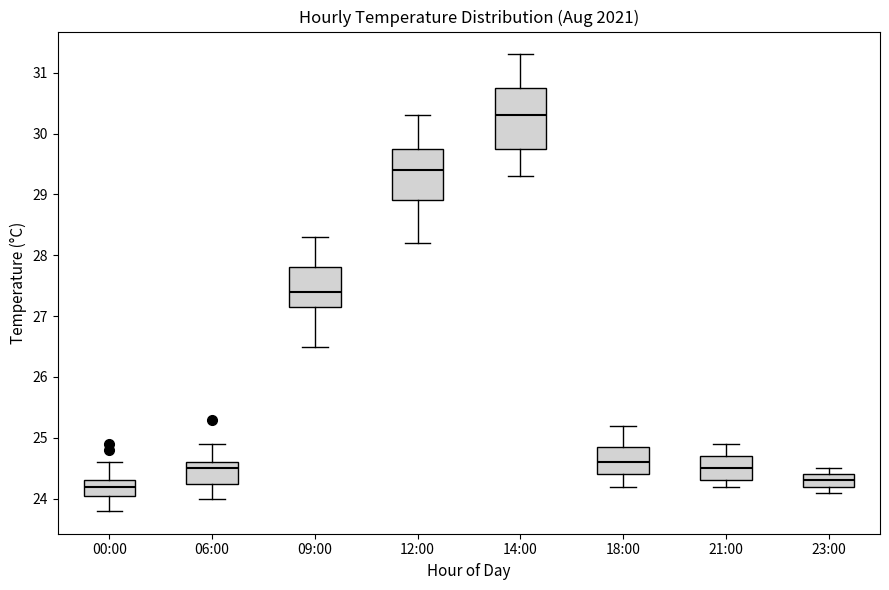

Which box is the tallest, from its lower edge to its upper edge?

14:00